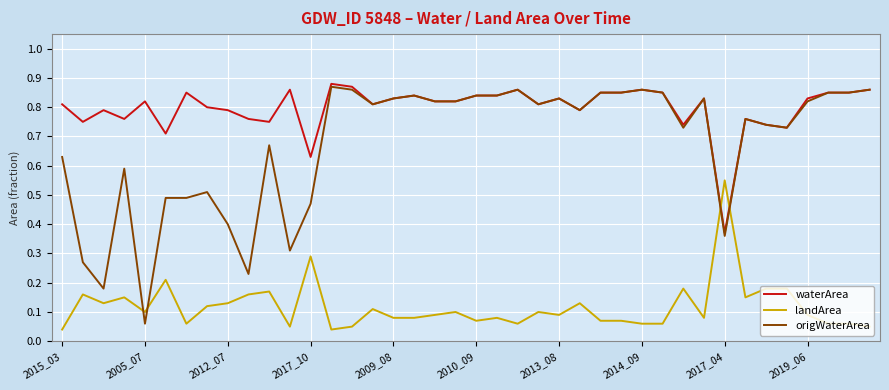

True or false: landArea and origWaterArea intersect in this chart.

True